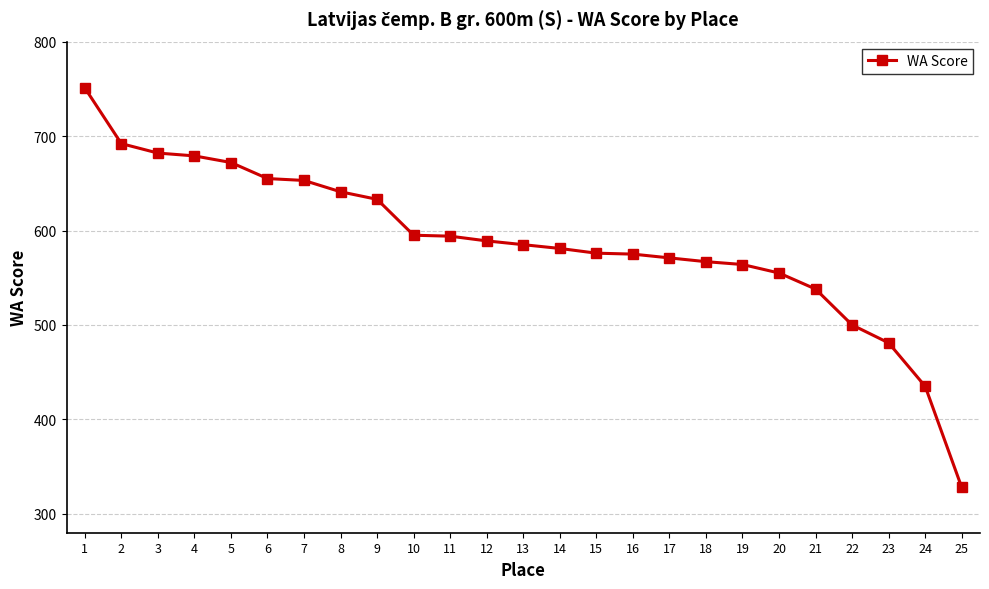

Is this an area chart (filled region under the line)?

No